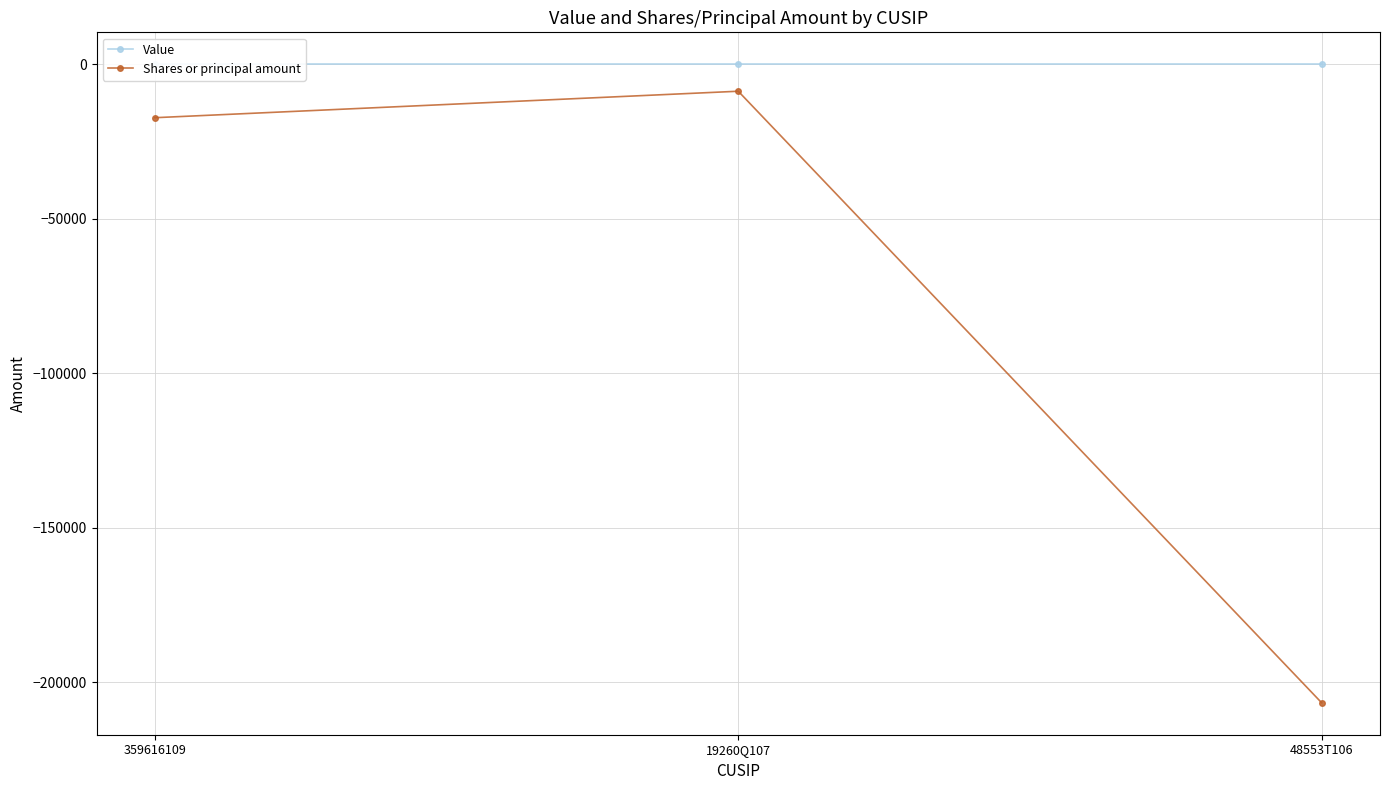

Reading left to right, transcribe all the data shown in this chart.

Value: 359616109=0	19260Q107=0	48553T106=0
Shares or principal amount: 359616109=-17300	19260Q107=-8732	48553T106=-206700